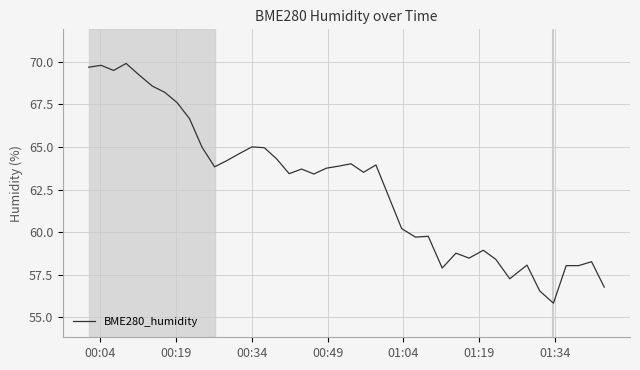

What is the greatest value displayed?

69.9